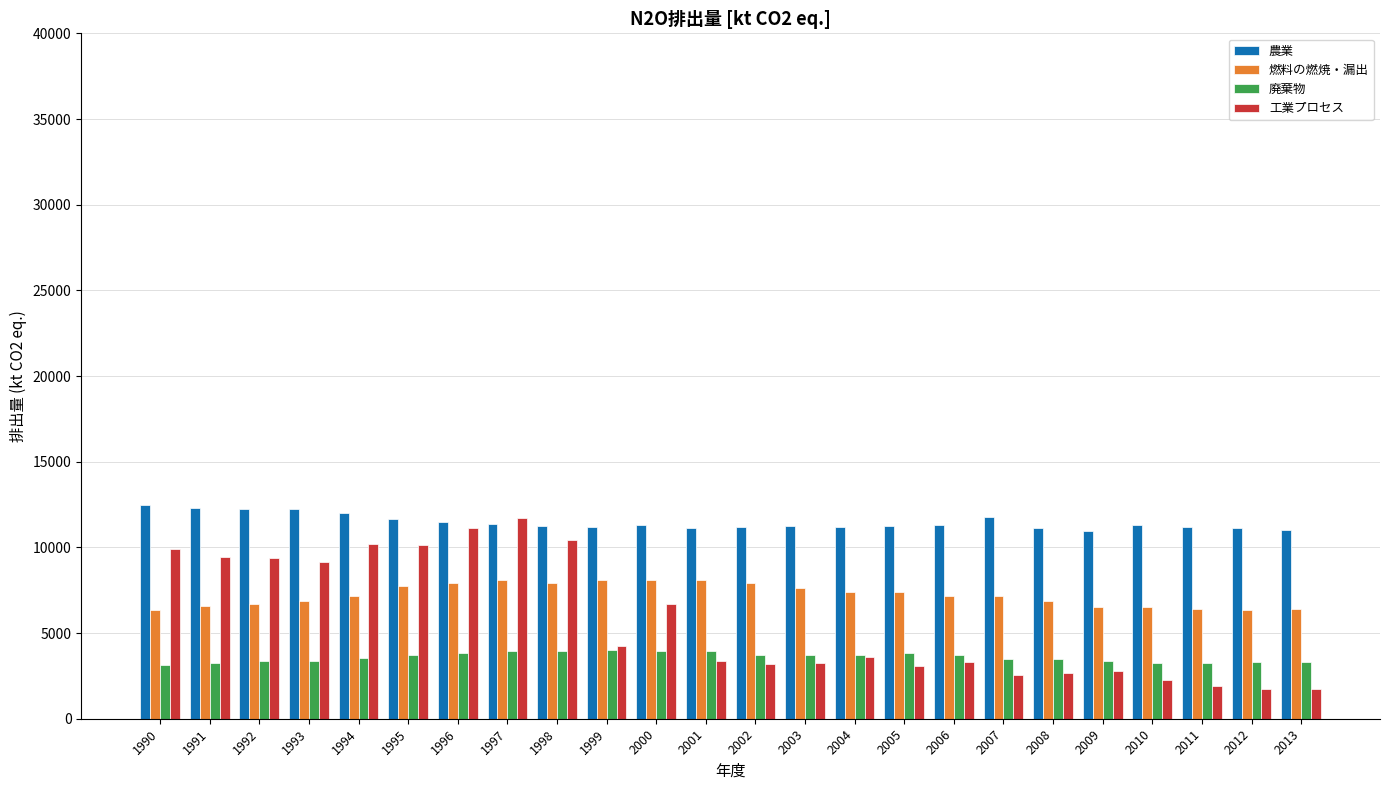

What is the approximate value of 農業 at 1999?

11201.8